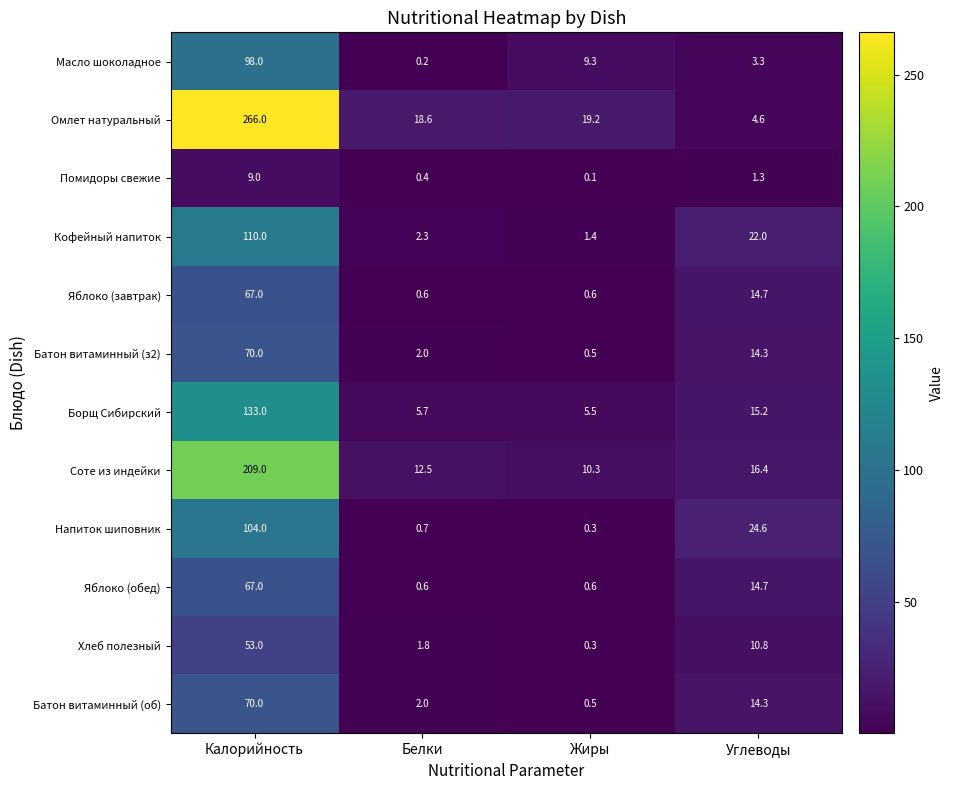

The value of Яблоко (завтрак) at Углеводы is 10.0. True or false?

False